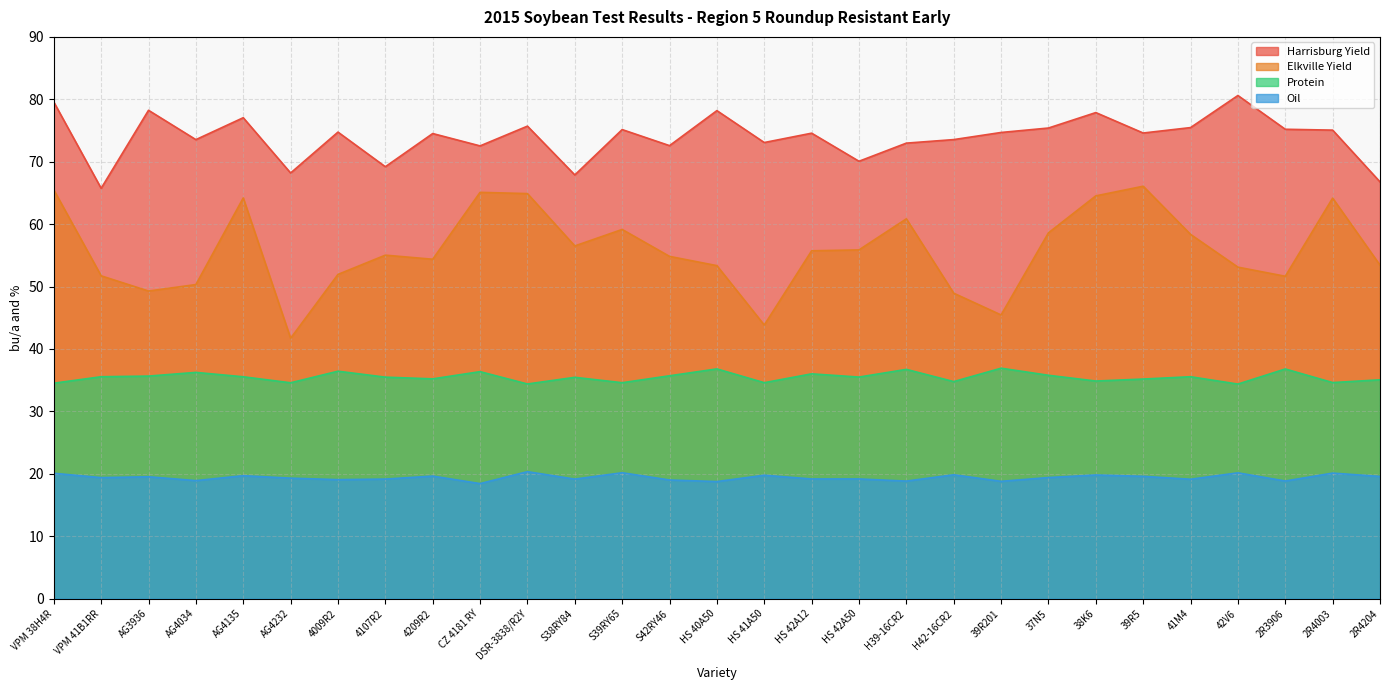

Where is the first local maximum for Protein?

AG4034